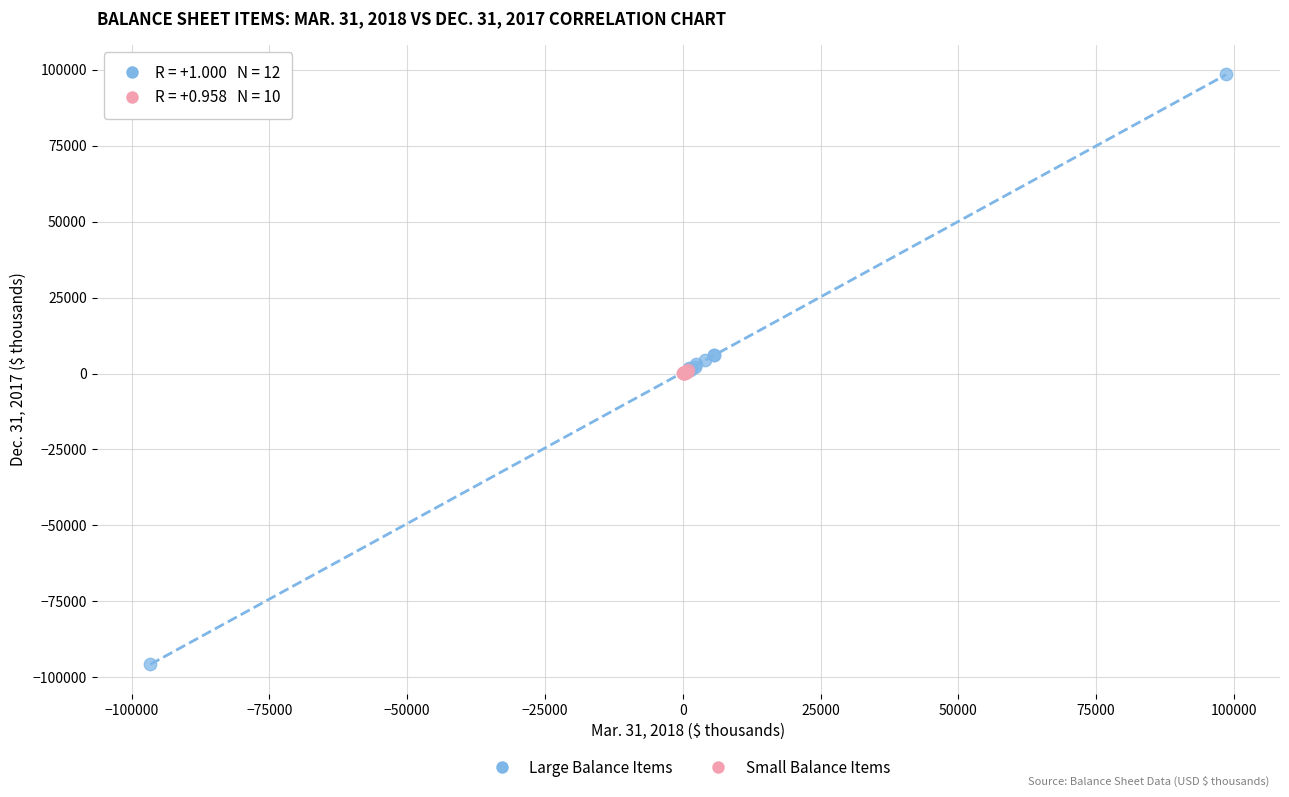

Which series reaches the maximum Y coordinate?

Large Balance Items